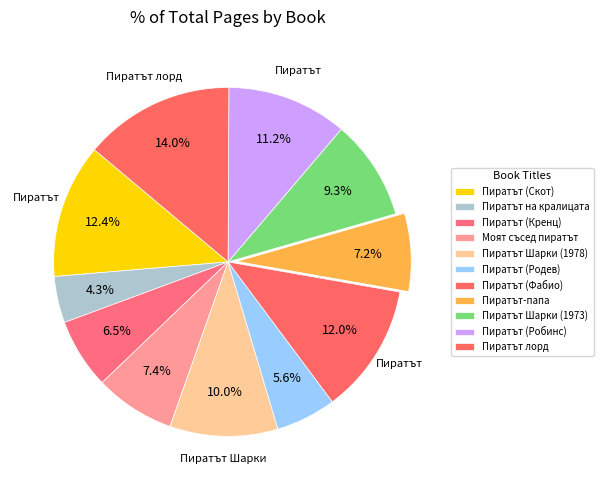

Which slice is the largest?

Пиратът лорд